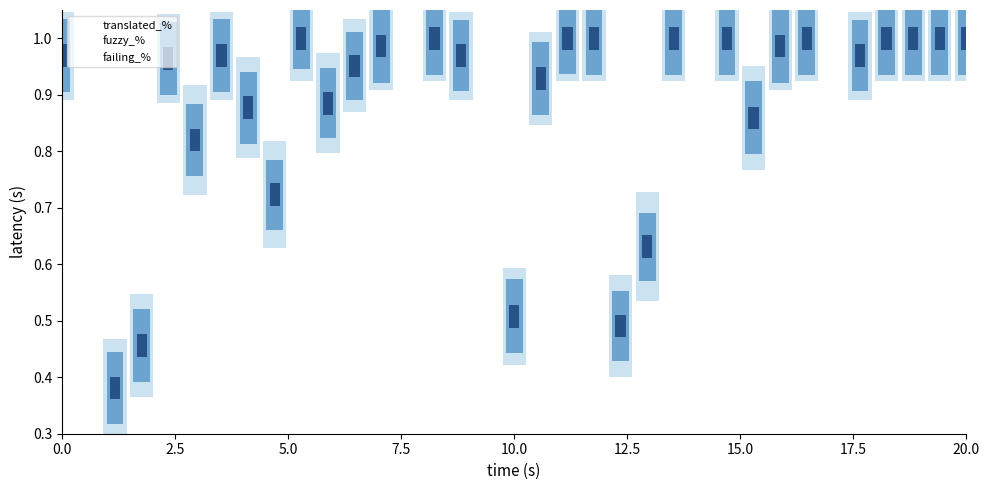

What is the difference between the second highest and minimum values in the fuzzy_% series?

0.1